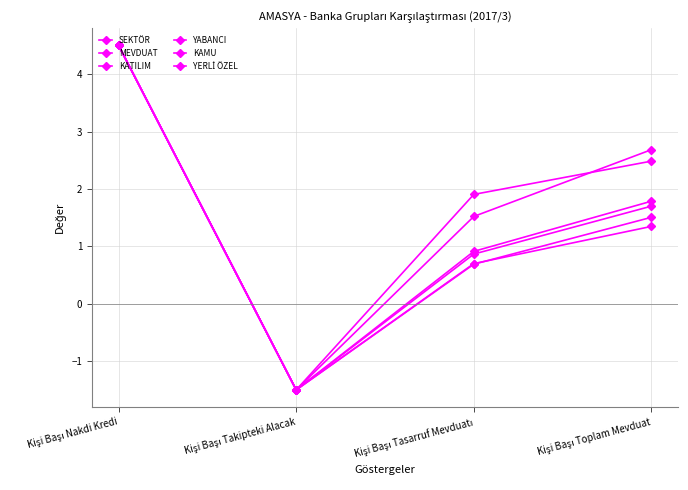

Which category has the highest value in the SEKTÖR series?

Kişi Başı Nakdi Kredi